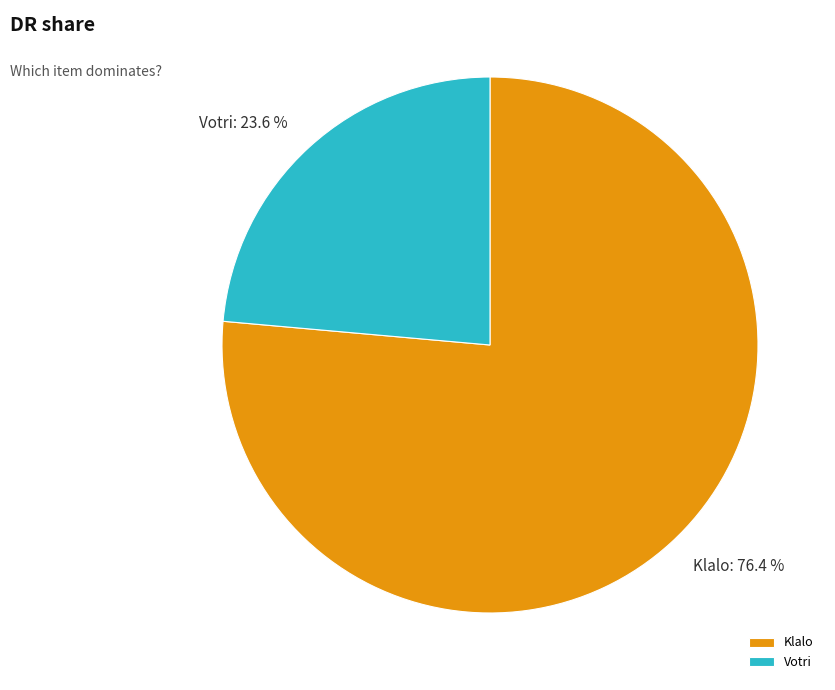

To the nearest percent, what portion does Klalo represent?

76%